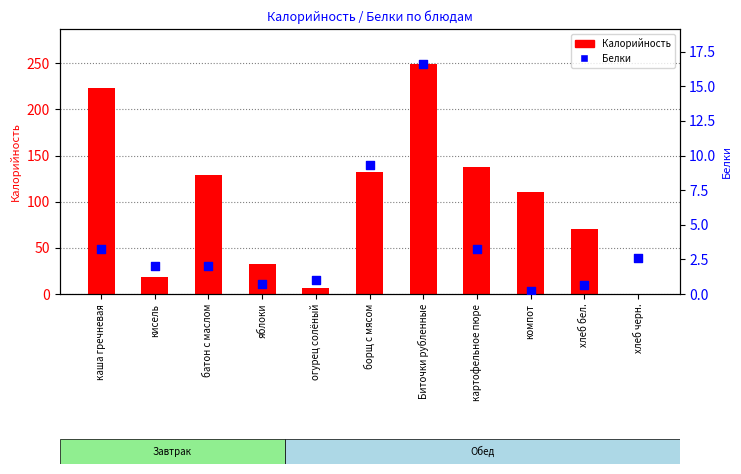

Is the value of Белки at компот greater than the value of Калорийность at компот?

No